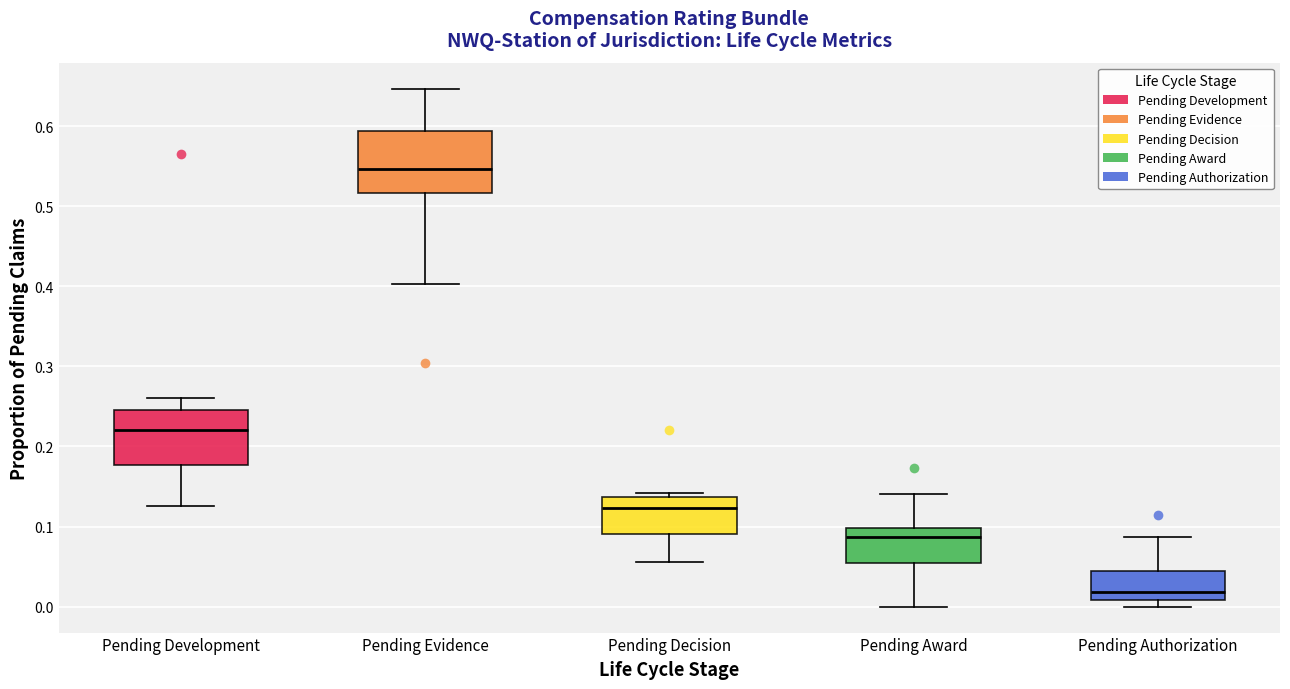

Reading left to right, read every box against the y-axis: the position of its median line, the range the box covers, and the ends of its whiskers. The values are not printed on the chart, so give them approximately, as read against the axis.

Pending Development: median 0.22, box 0.18 to 0.24, whiskers 0.13 to 0.26
Pending Evidence: median 0.55, box 0.52 to 0.59, whiskers 0.40 to 0.65
Pending Decision: median 0.12, box 0.09 to 0.14, whiskers 0.06 to 0.14 (just above the box's upper edge)
Pending Award: median 0.09, box 0.05 to 0.10, whiskers 0.00 to 0.14
Pending Authorization: median 0.02, box 0.01 to 0.04, whiskers 0.00 to 0.09